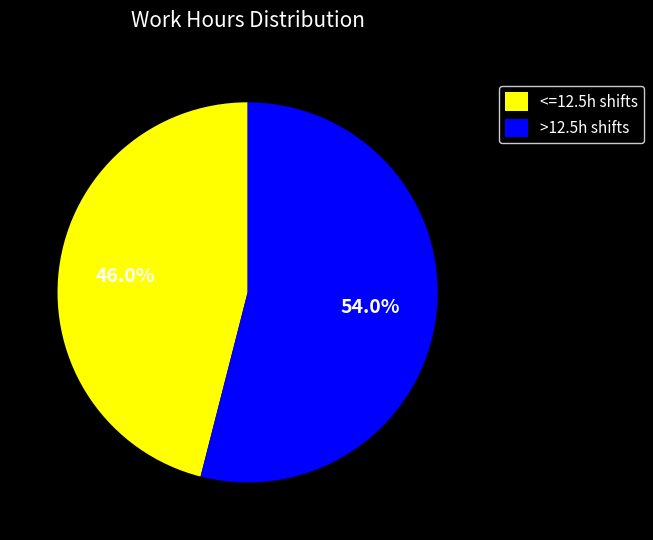

Which slice is the largest?

>12.5h shifts